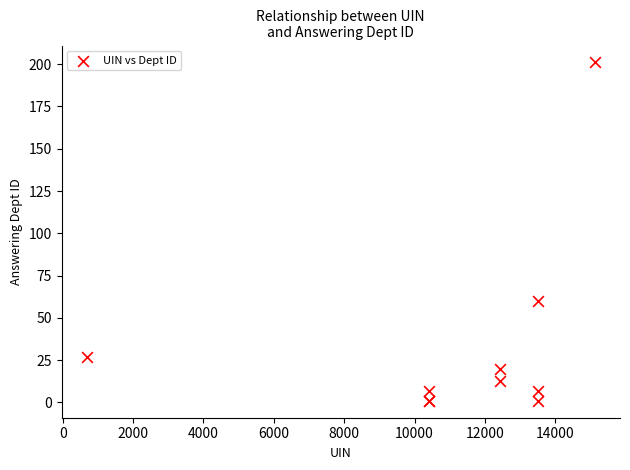

What Y value in the scatter plot is closest to 101?

60